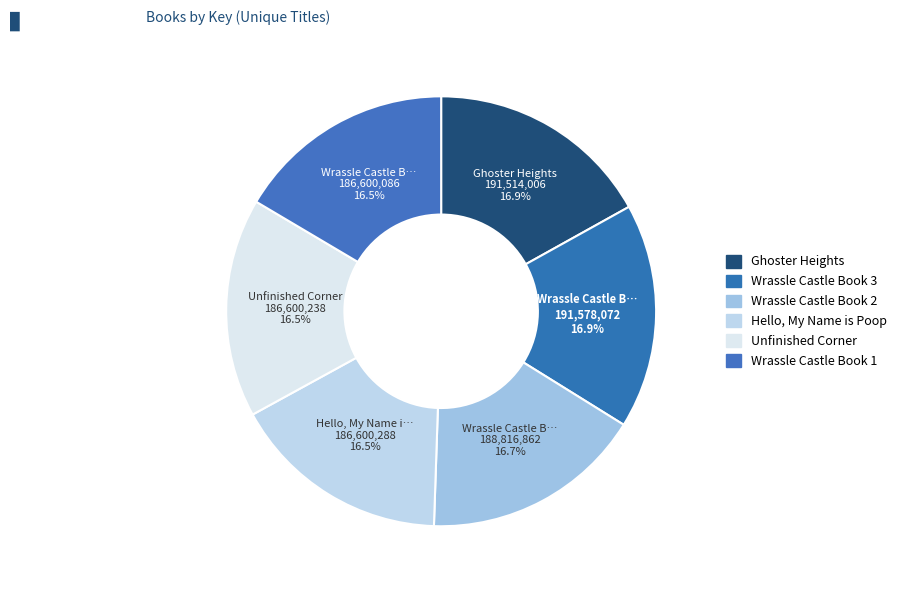

Combined, do Hello, My Name is Poop and Unfinished Corner account for over 50%?

No